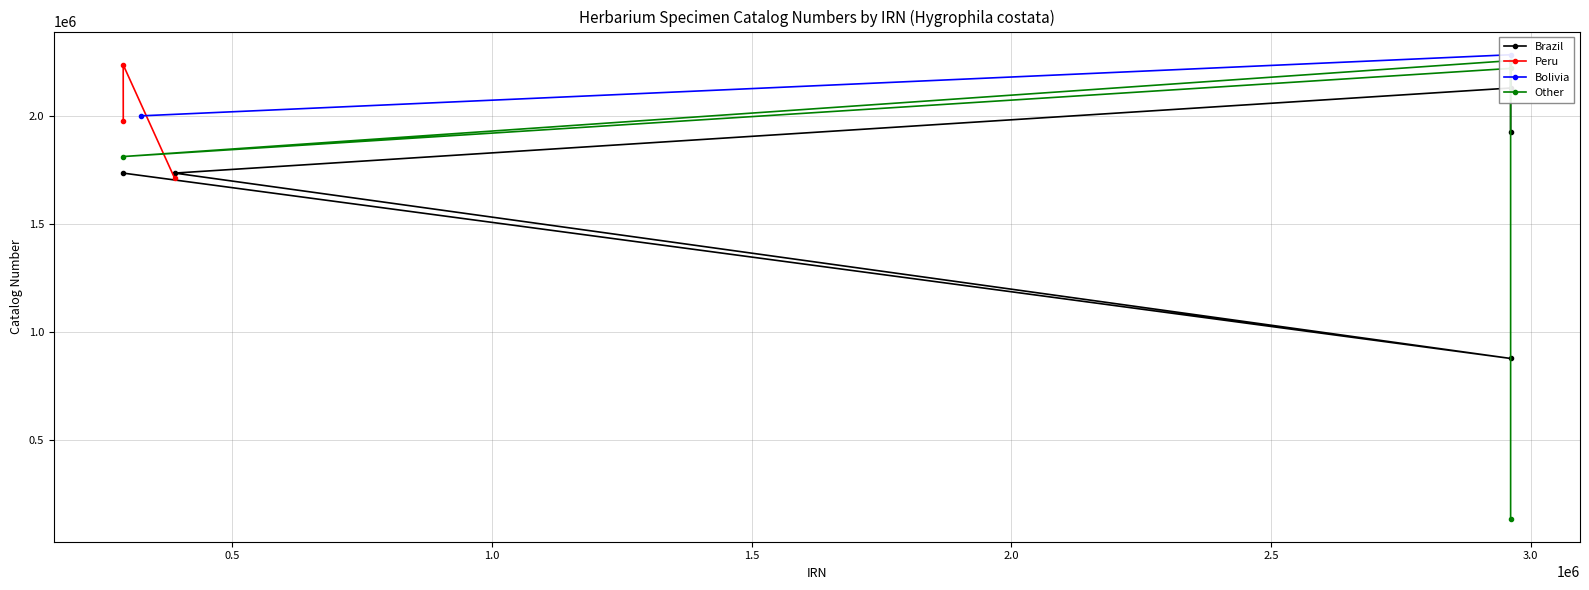

Which has a higher value, 14 or 1?

1